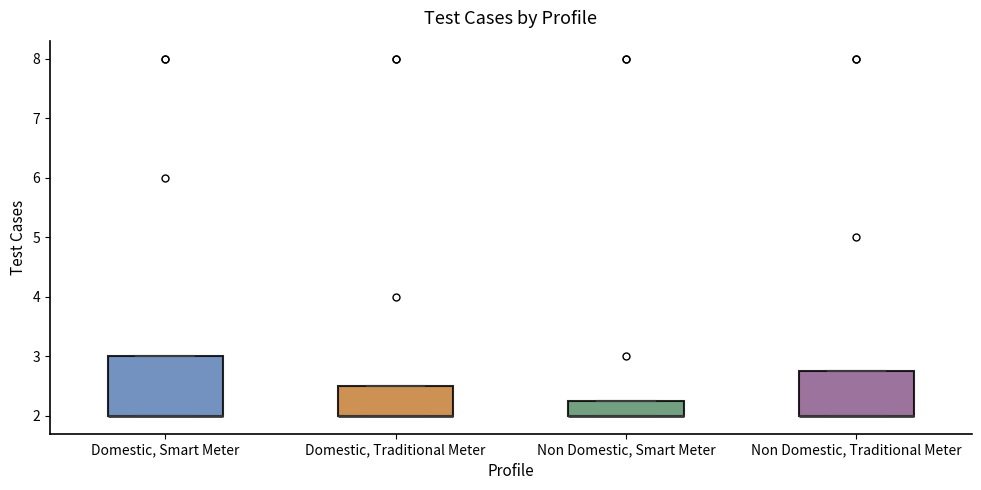

Reading left to right, transcribe this box plot: for each box, give where its median line is, the range the box spans, and where its two whiskers end, as read against the y-axis. The values are not printed on the chart, so give them approximately, as read against the axis.

Domestic, Smart Meter: median 2.0 (drawn on the box's lower edge), box 2.0 to 3.0, whiskers 2.0 to 3.0
Domestic, Traditional Meter: median 2.0 (drawn on the box's lower edge), box 2.0 to 2.5, whiskers 2.0 to 2.5
Non Domestic, Smart Meter: median 2.0 (drawn on the box's lower edge), box 2.0 to 2.3, whiskers 2.0 to 2.3
Non Domestic, Traditional Meter: median 2.0 (drawn on the box's lower edge), box 2.0 to 2.8, whiskers 2.0 to 2.8